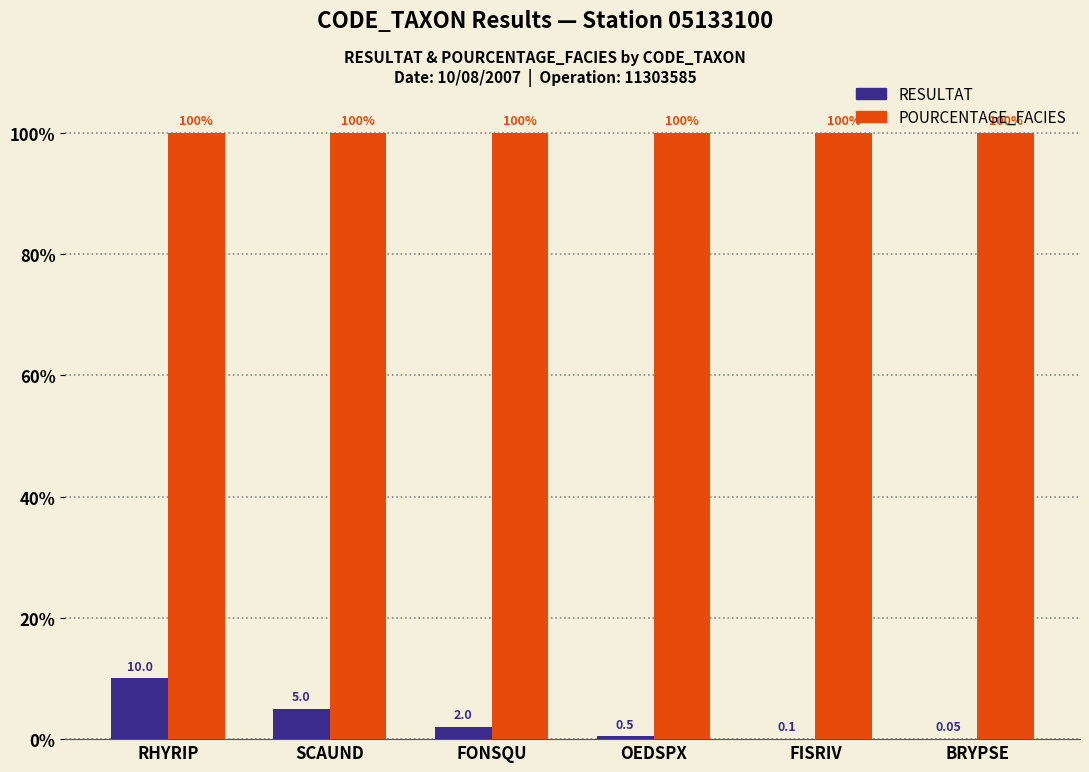

True or false: POURCENTAGE_FACIES has a value of 65.1 at BRYPSE.

False